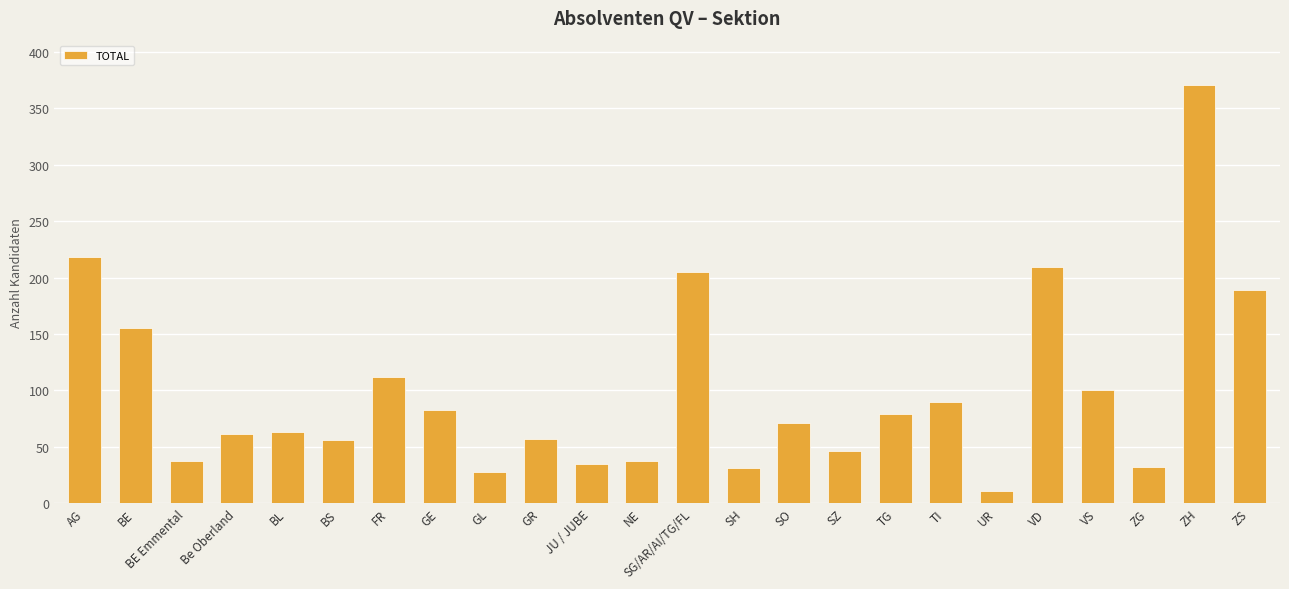

Read the value at BS.

56